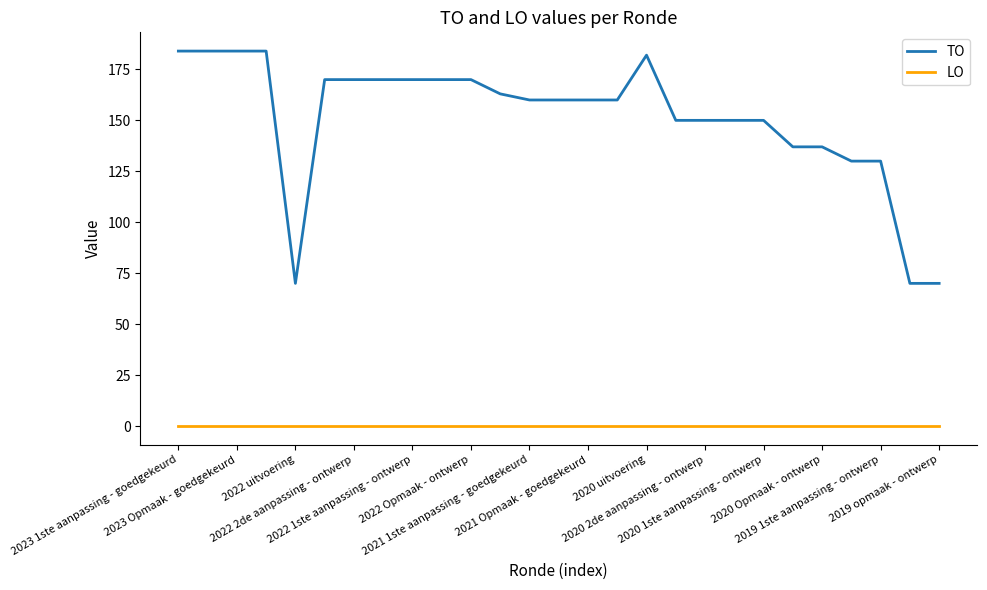

Reading left to right, list all the values displayed in this chart.

TO: 184	184	184	184	70	170	170	170	170	170	170	163	160	160	160	160	182	150	150	150	150	137	137	130	130	70	70
LO: 0	0	0	0	0	0	0	0	0	0	0	0	0	0	0	0	0	0	0	0	0	0	0	0	0	0	0